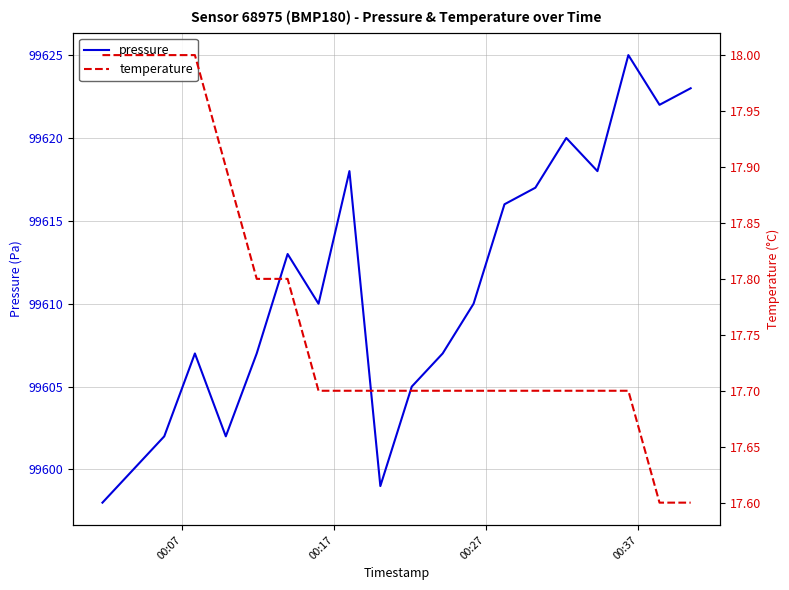

What is the minimum value for pressure?

99598